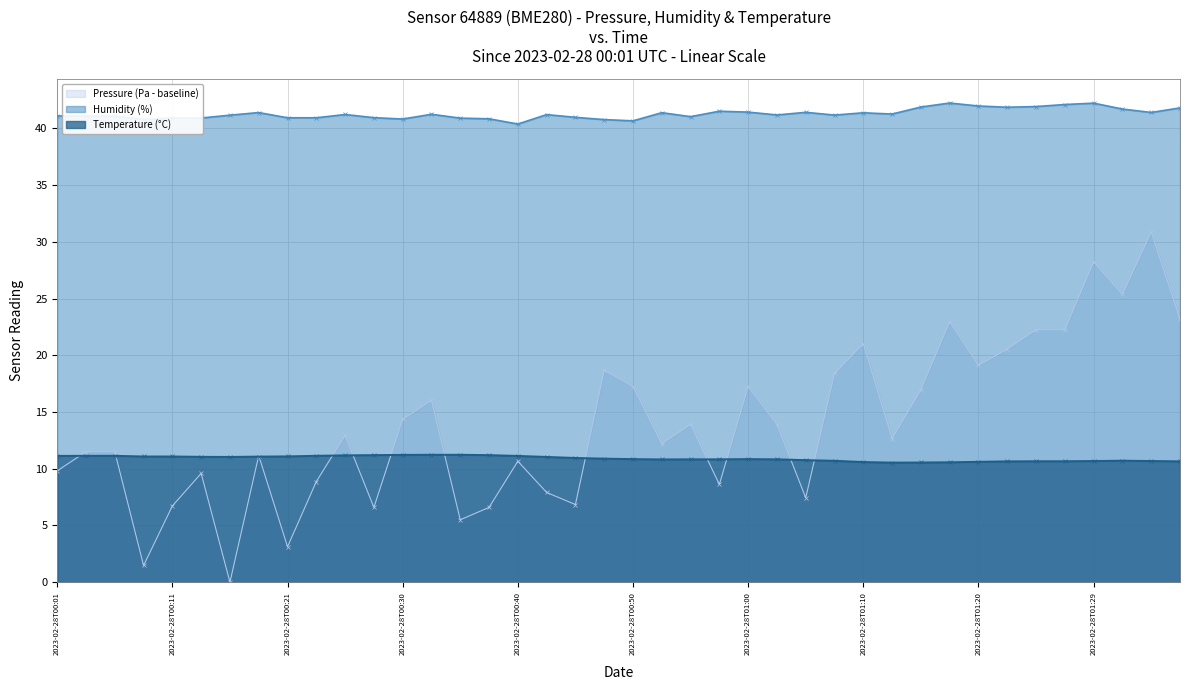

After their last crossing, which series has the higher values: Pressure or Temperature?

Pressure